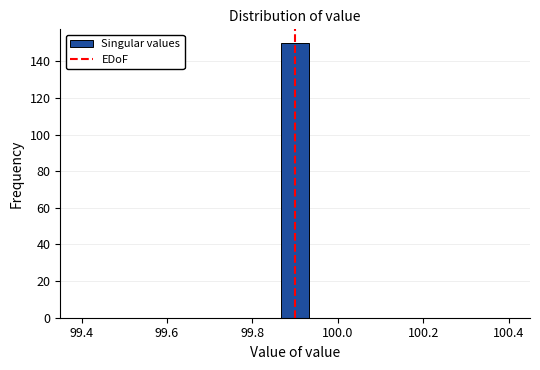

Around what value on the x-axis is the tallest bar? Give the approximate position of its centre, as read against the axis.

99.90